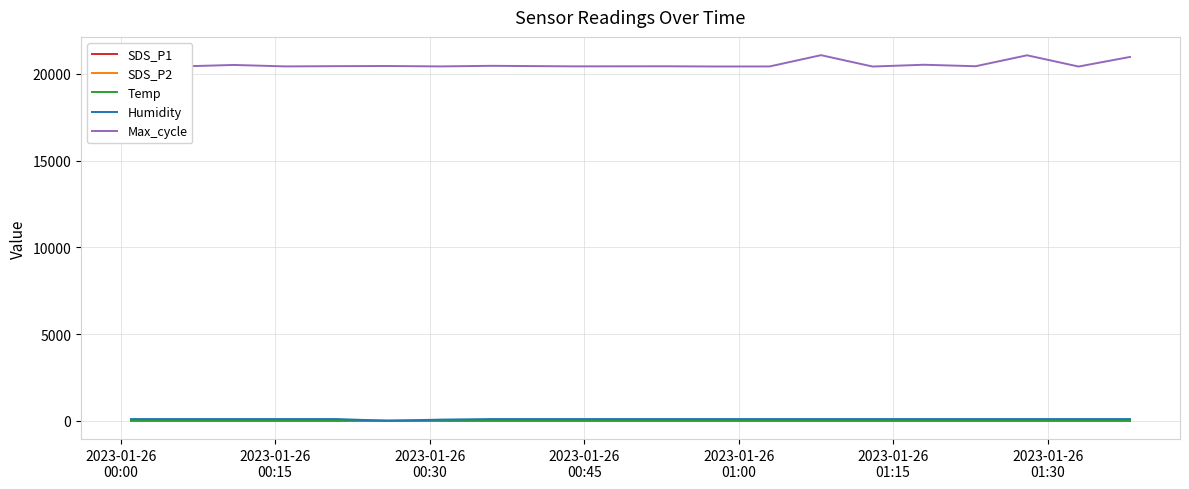

What is the highest value of the Max_cycle series?

21077.0